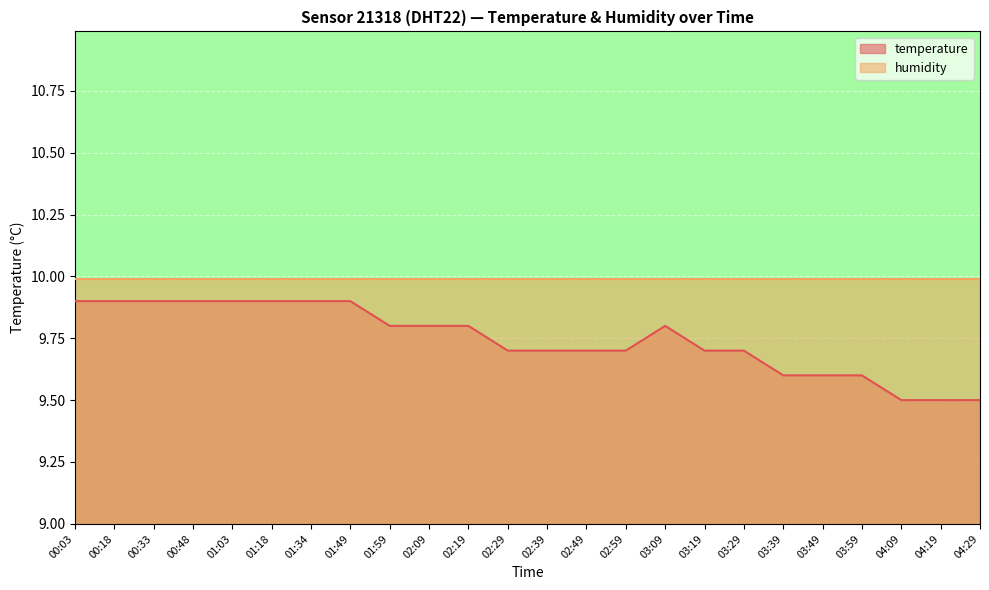

Reading left to right, what are all the values shown in this chart?

9.9	9.9	9.9	9.9	9.9	9.9	9.9	9.9	9.8	9.8	9.8	9.7	9.7	9.7	9.7	9.8	9.7	9.7	9.6	9.6	9.6	9.5	9.5	9.5